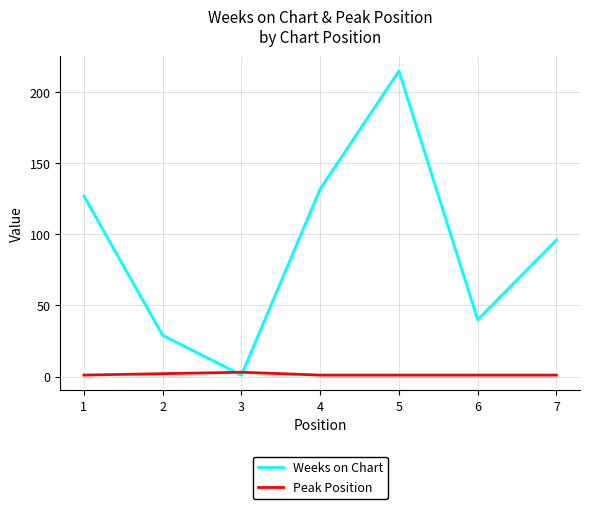

True or false: Weeks on Chart has a value of 307 at 5.

False